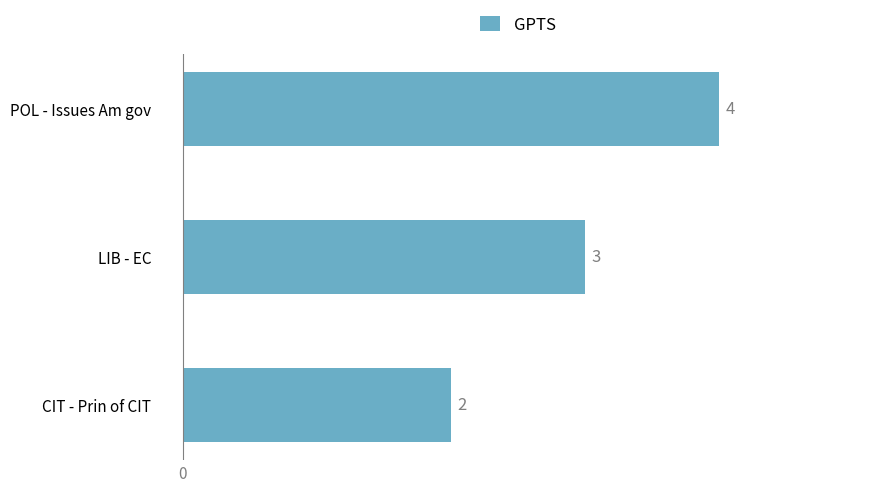

Where is the data nearest to the value 3?

LIB - EC